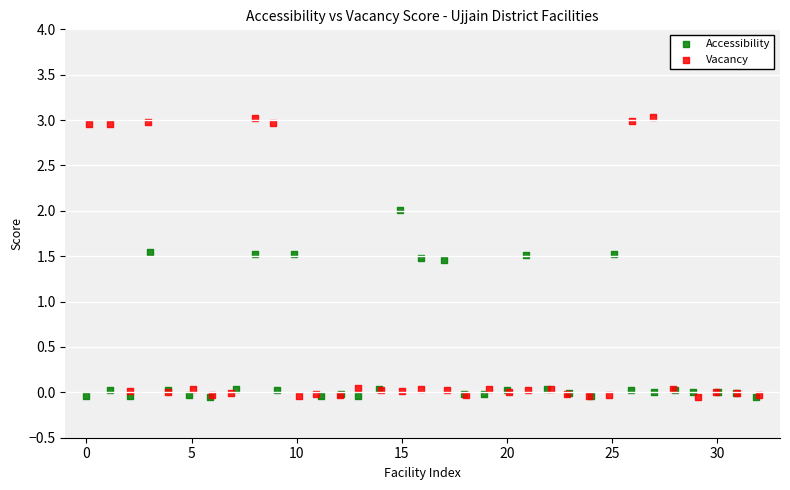

Which series reaches the maximum Y coordinate?

Vacancy